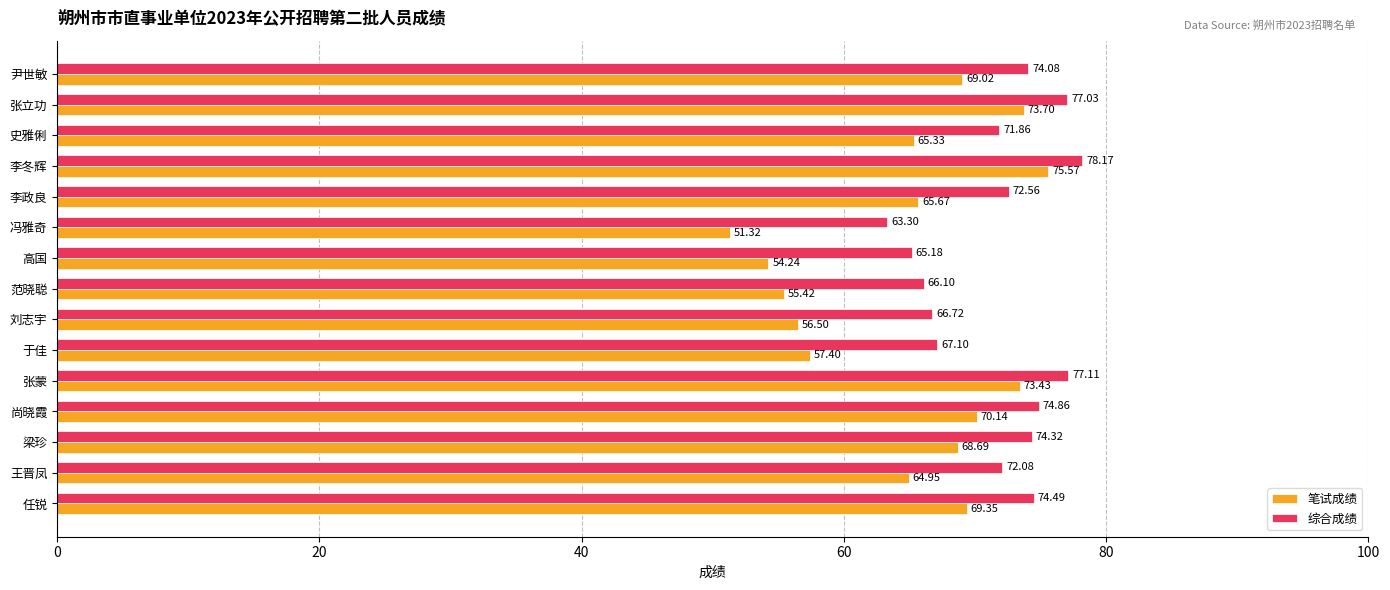

What is the difference between the second highest and minimum values in the 综合成绩 series?

13.8